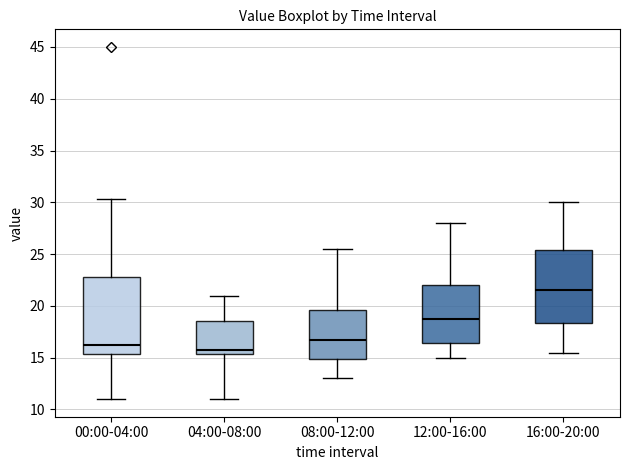

Which box's median line is the lowest?

04:00-08:00